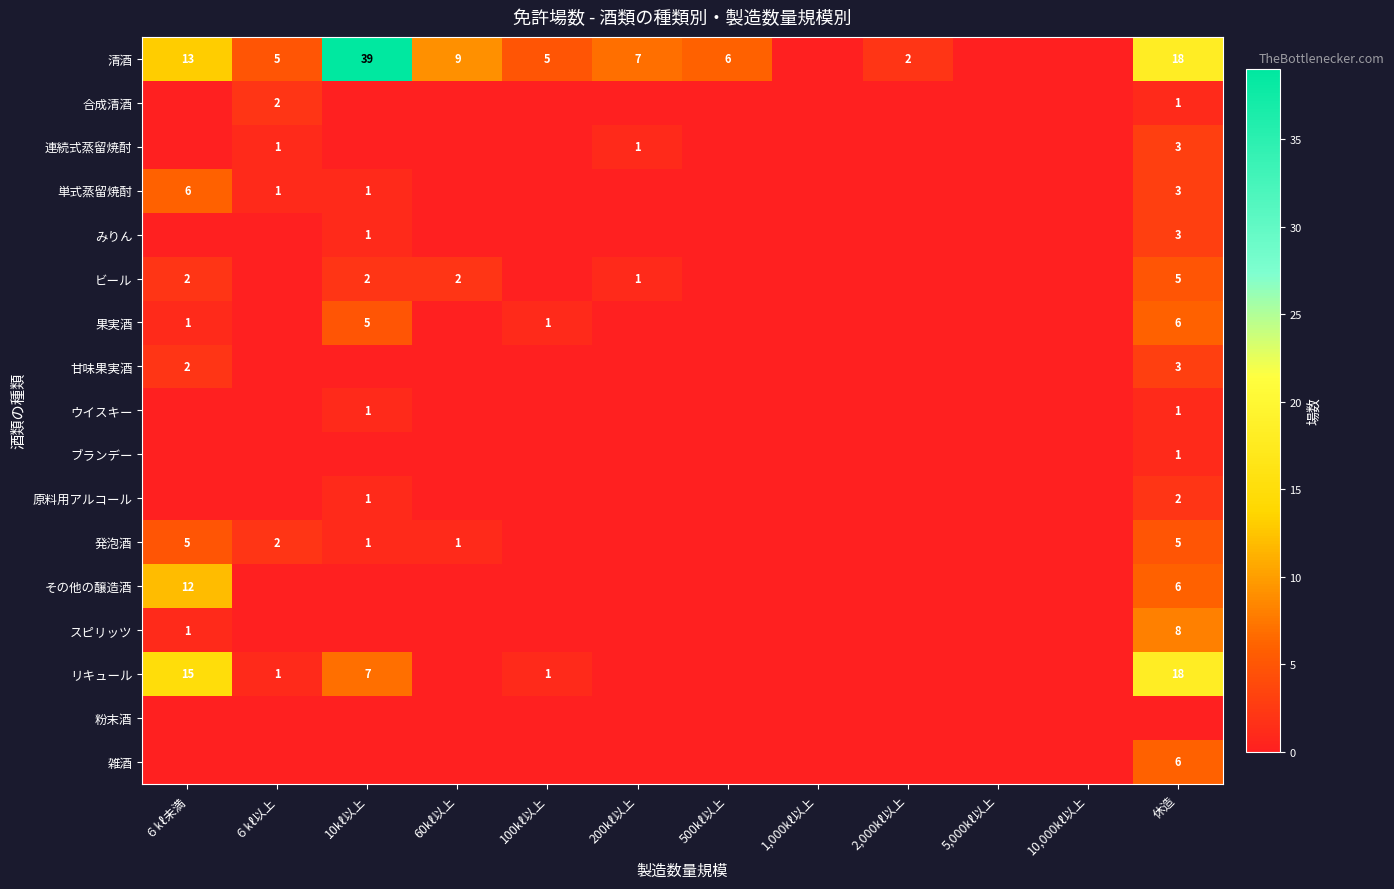

The みりん series shows 2 at 休造. True or false?

False